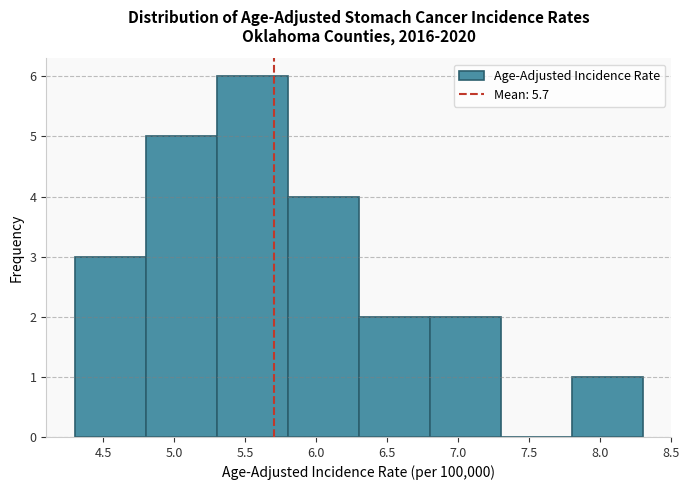

How tall is the bar that spans 4.3 to 4.8 on the x-axis? The values are not printed on the chart, so give them approximately, as read against the axis.

3